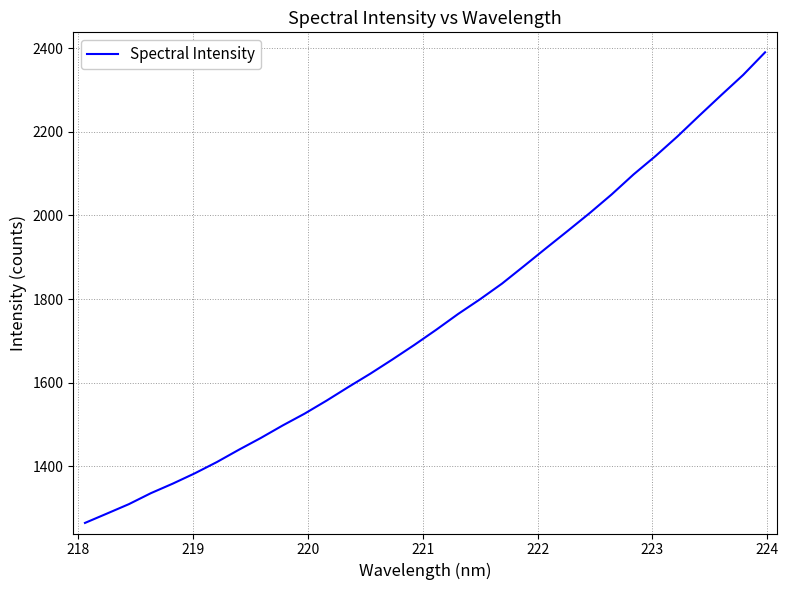

What is the minimum value shown in the chart?

1264.6